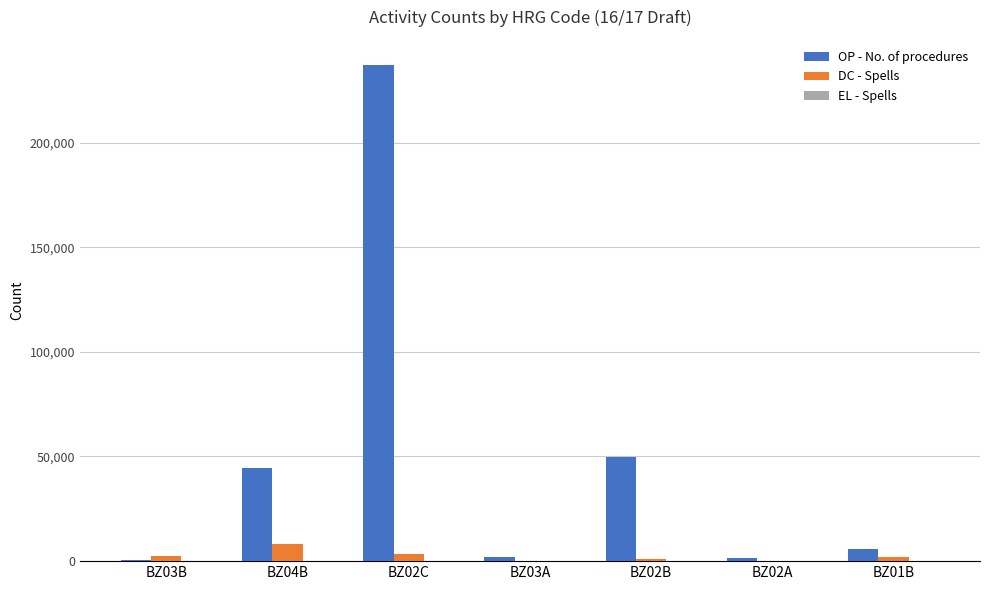

The value of DC - Spells at BZ04B is 8017. True or false?

True